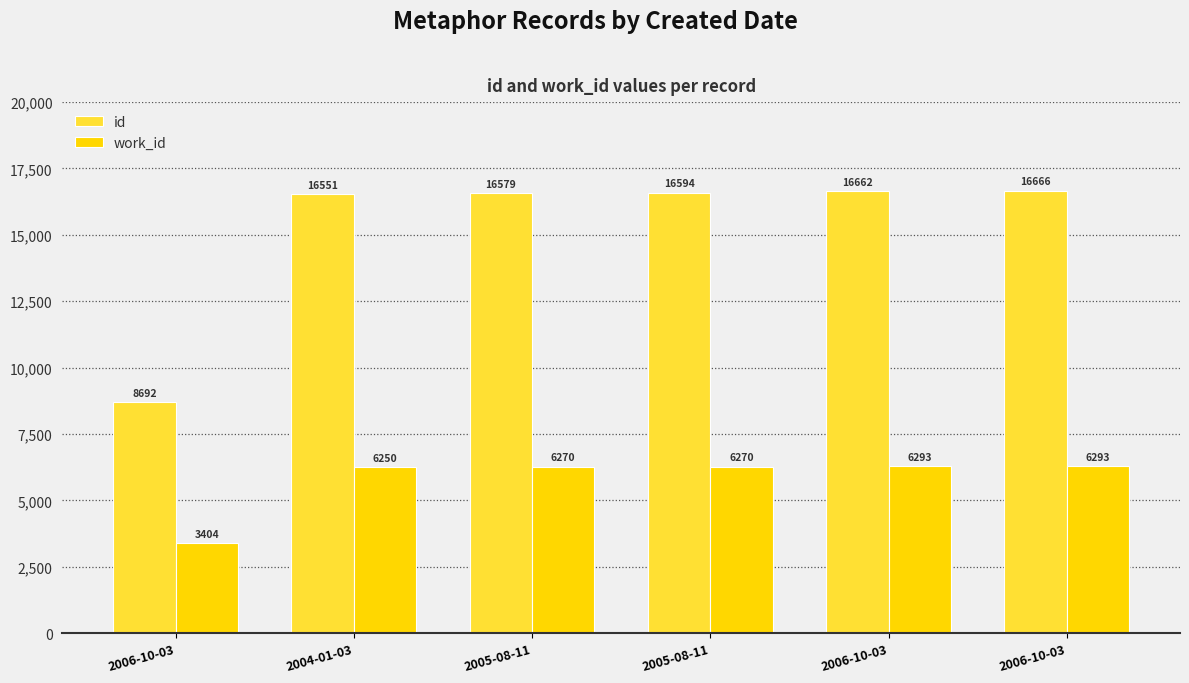

Which has a higher value, 2005-08-11 or 2006-10-03?

2006-10-03